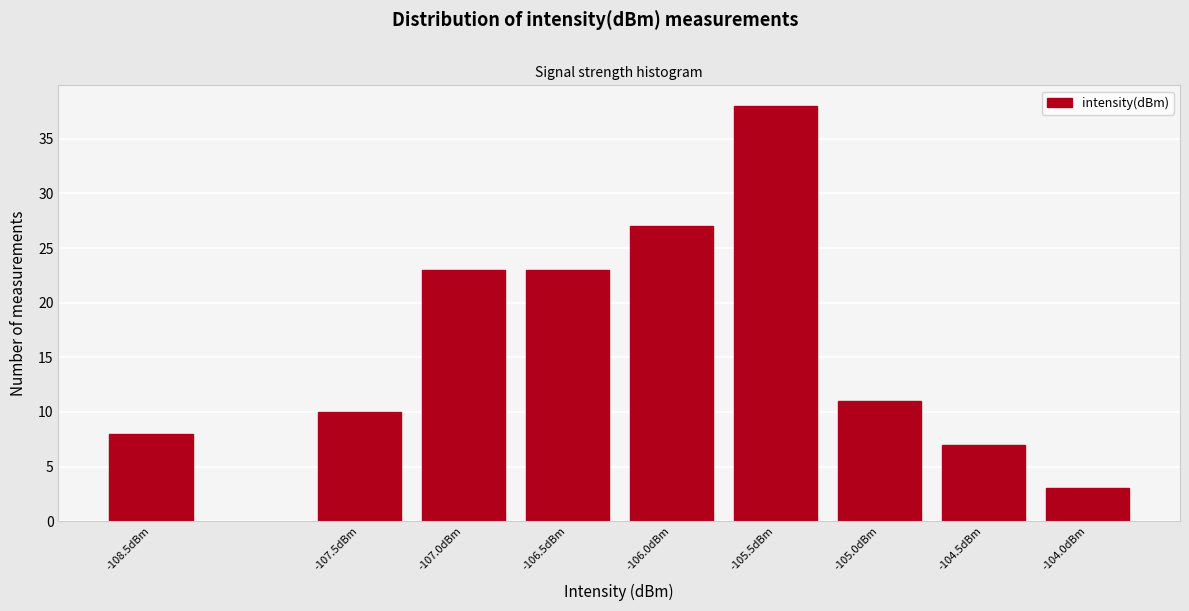

Reading left to right, transcribe all the data shown in this chart.

8	10	23	23	27	38	11	7	3